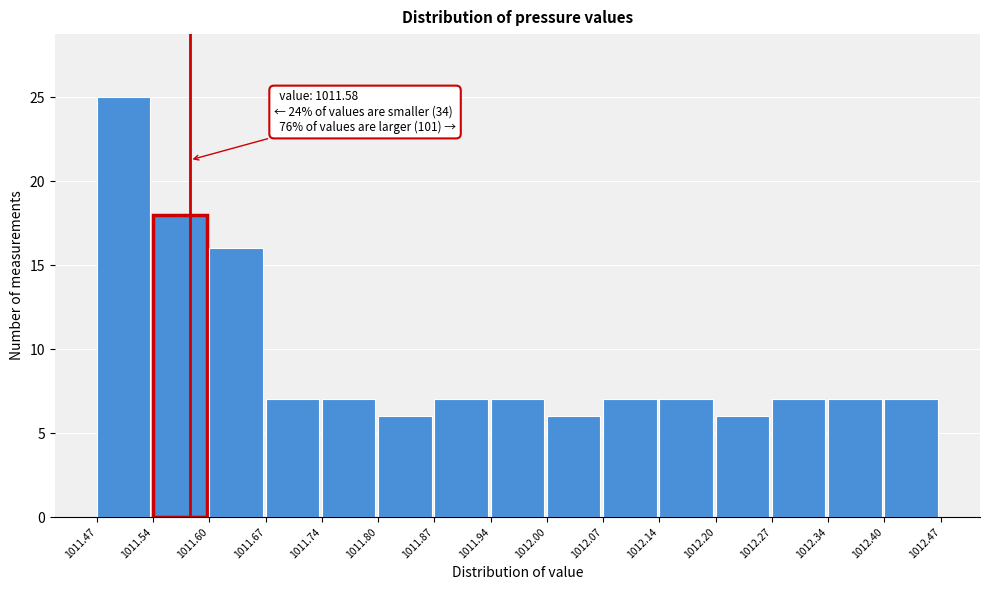

Which range on the x-axis has the tallest bar?

1011.47 to 1011.54